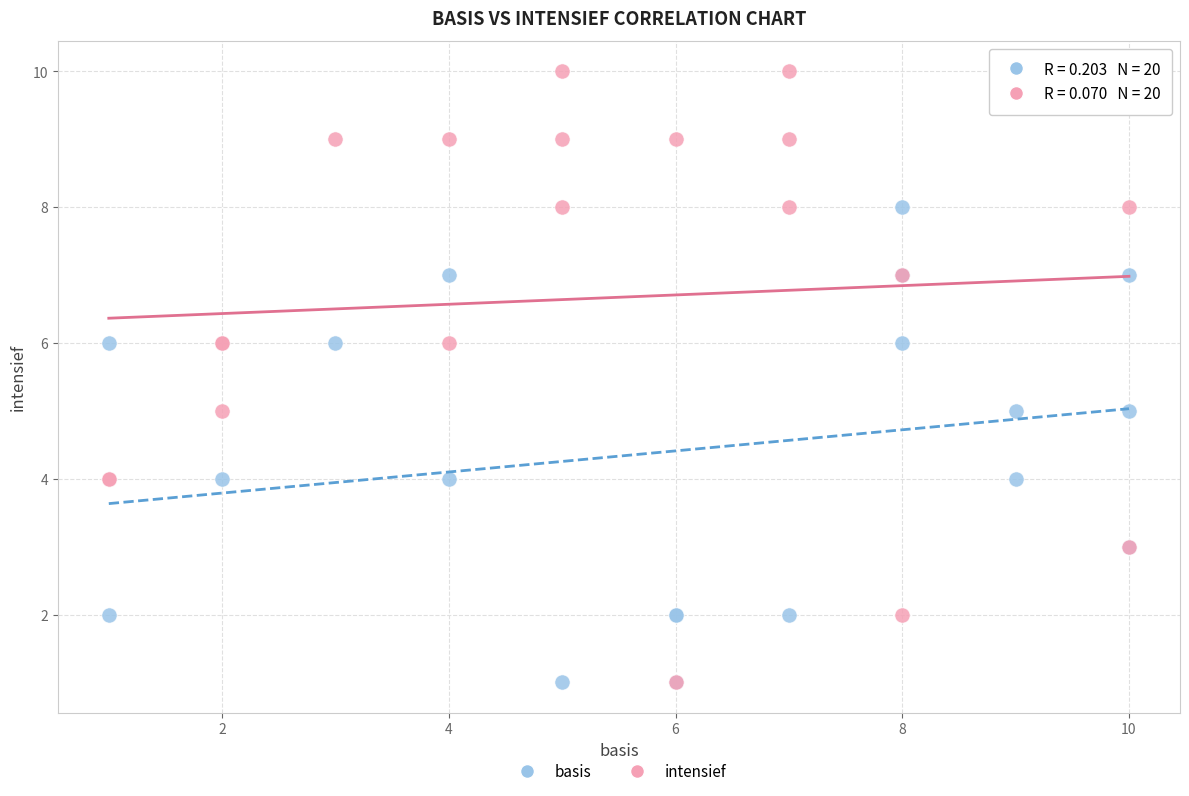

Which series contains the highest Y value?

intensief